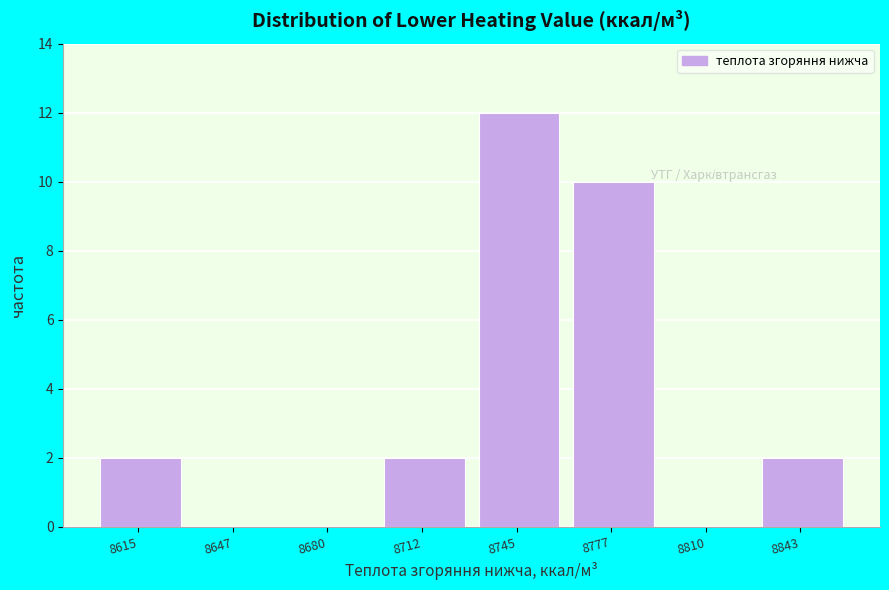

Reading right to left, list all the values displayed in this chart.

8843=2	8810=0	8777=10	8745=12	8712=2	8680=0	8647=0	8615=2